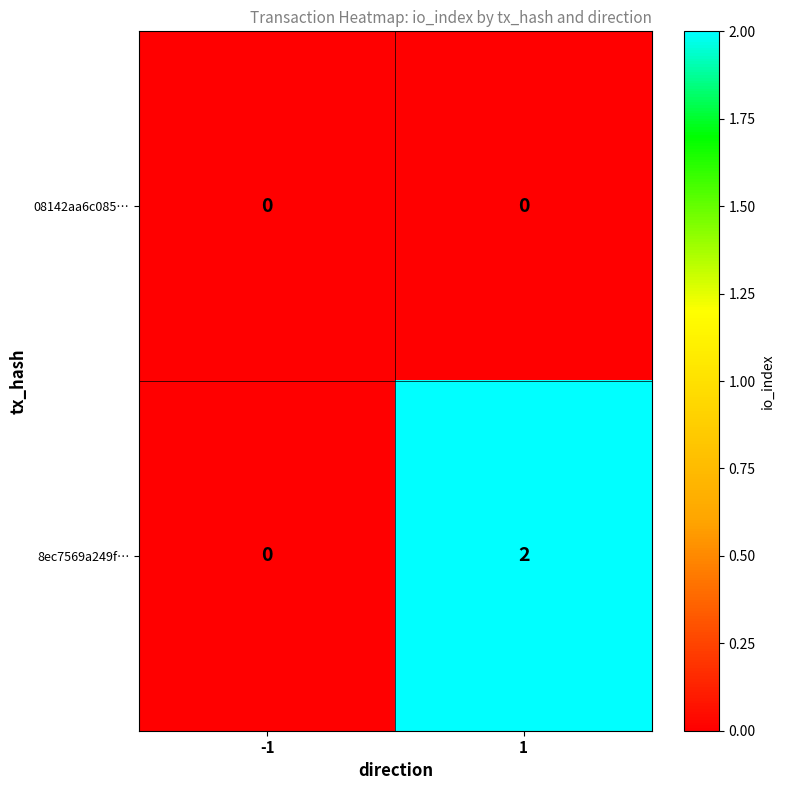

The 8ec7569a249f… series shows 3 at 1. True or false?

False